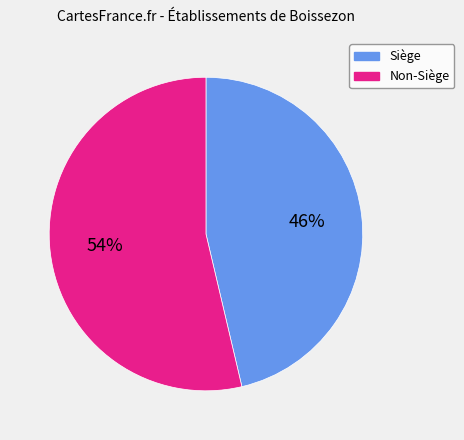

To the nearest percent, what is the average slice percentage?

50%